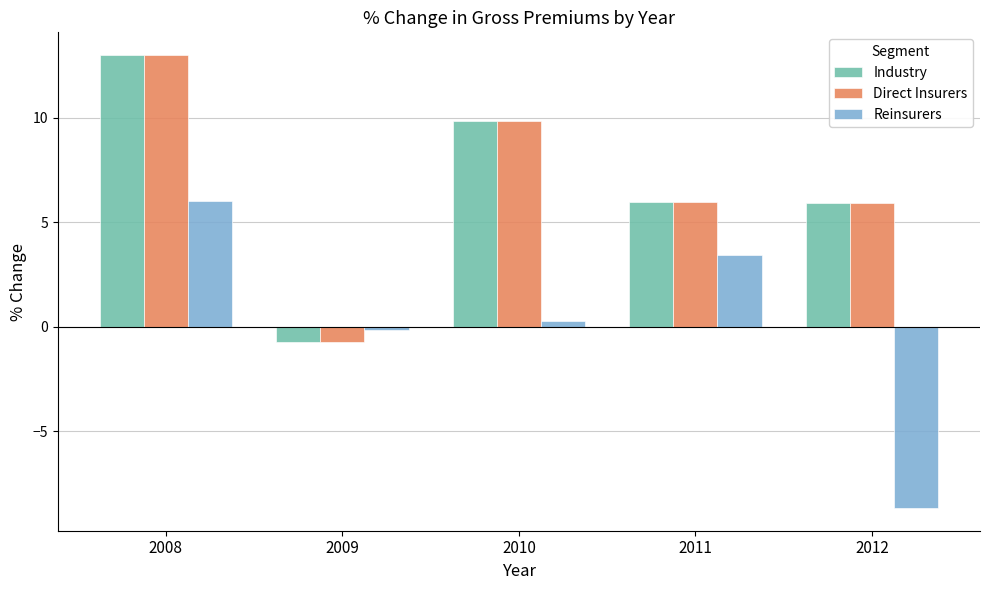

Does the chart contain any negative values?

Yes